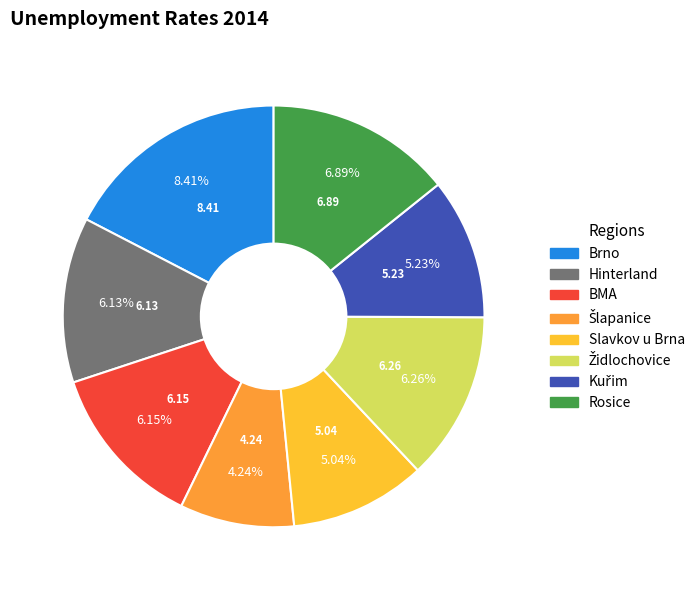

To the nearest percent, what percentage of the pie is Hinterland?

13%